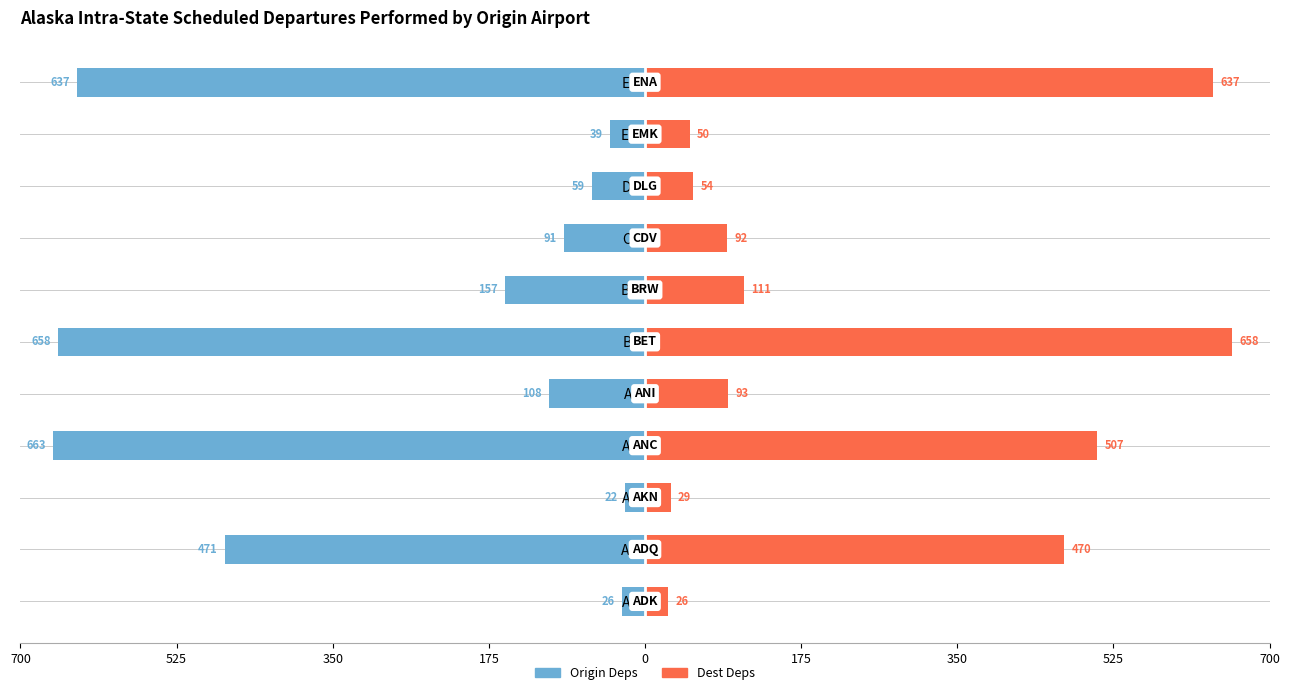

How many groups of bars are there?

11